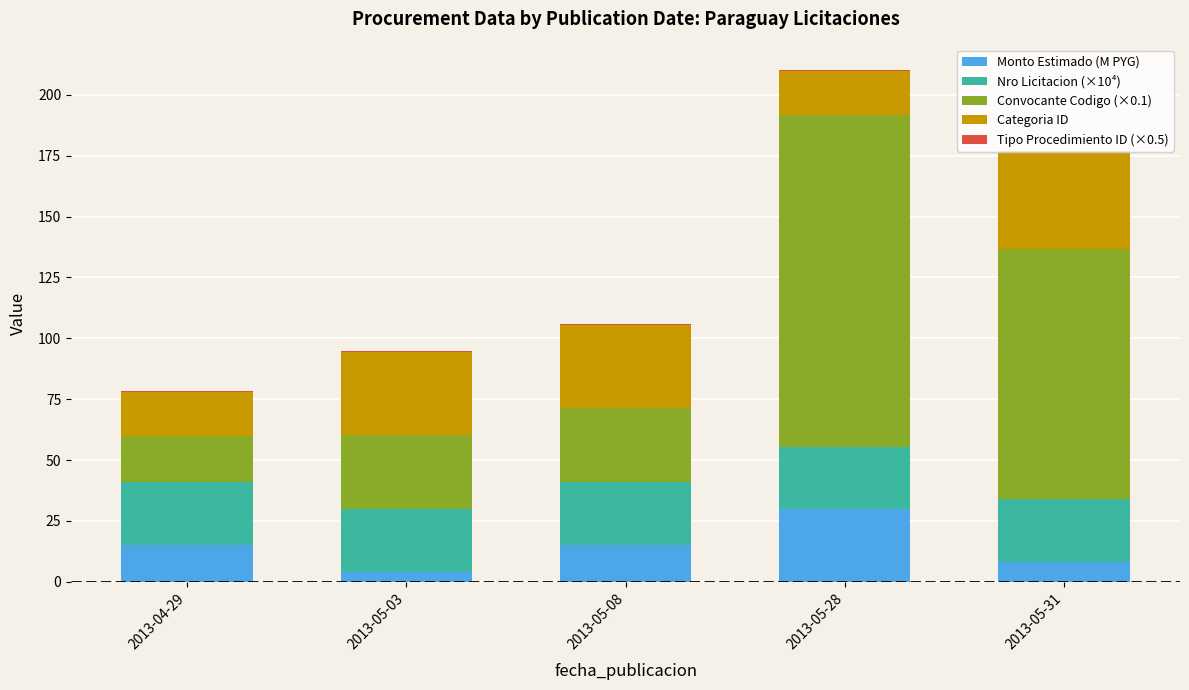

At which label does Monto Estimado (M PYG) reach its peak?

2013-05-28